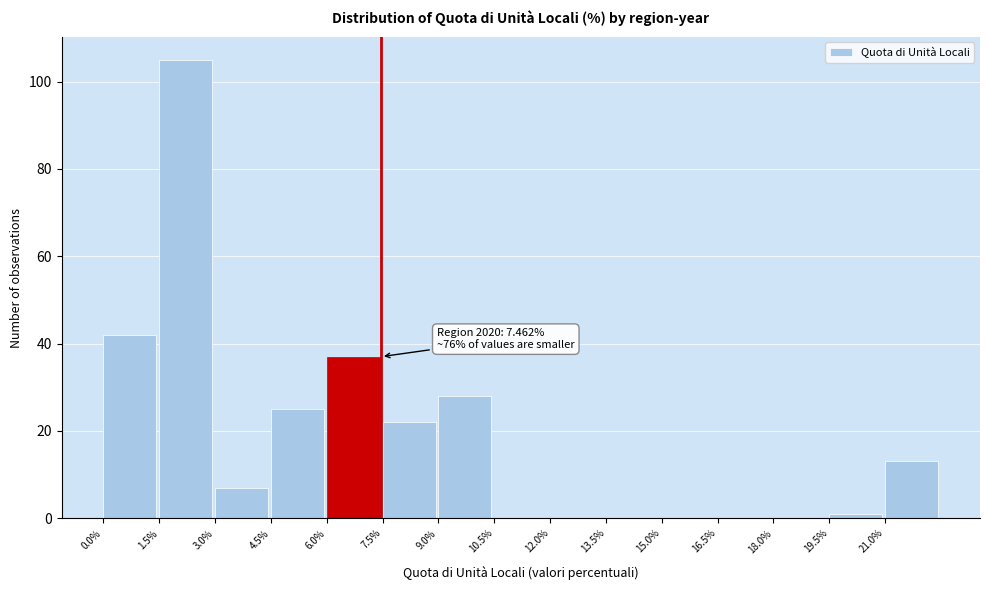

Over which range of the x-axis is the bar tallest?

1.5 to 3.0